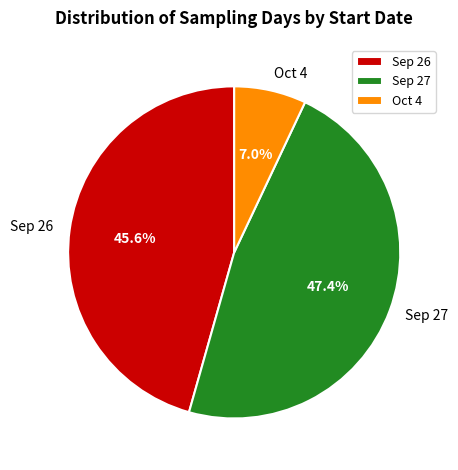

Between Sep 27 and Oct 4, which is larger?

Sep 27